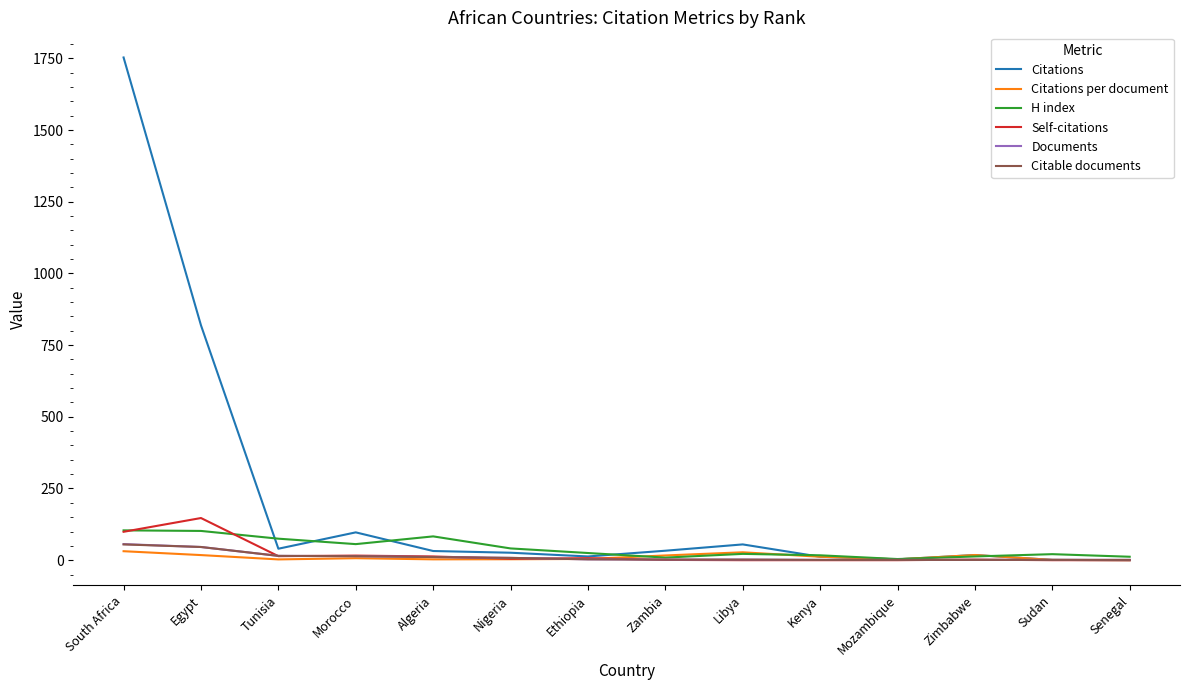

True or false: Documents has a value of 46.0 at Egypt.

True